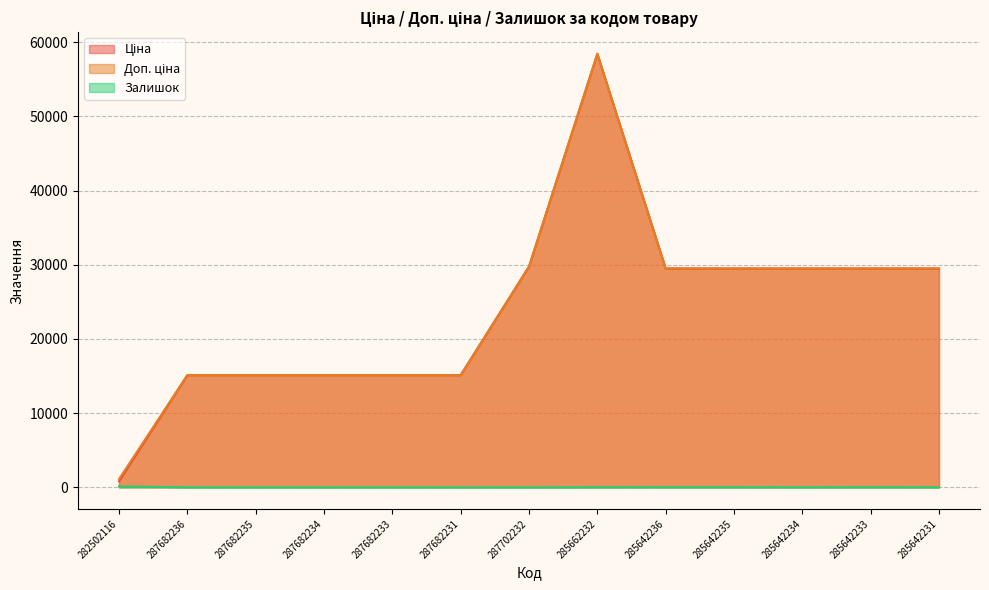

True or false: Залишок has more than 1 points higher than both neighbors.

True